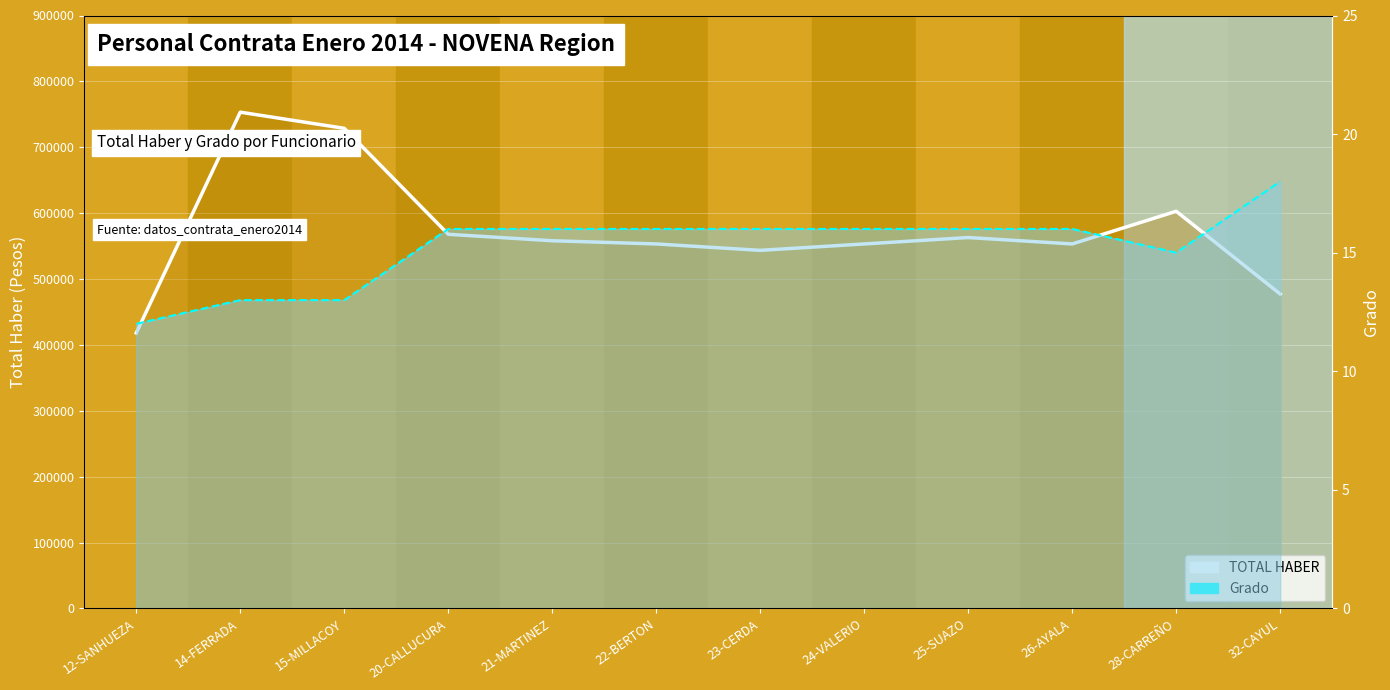

How many Grado values are between 15 and 16?

8